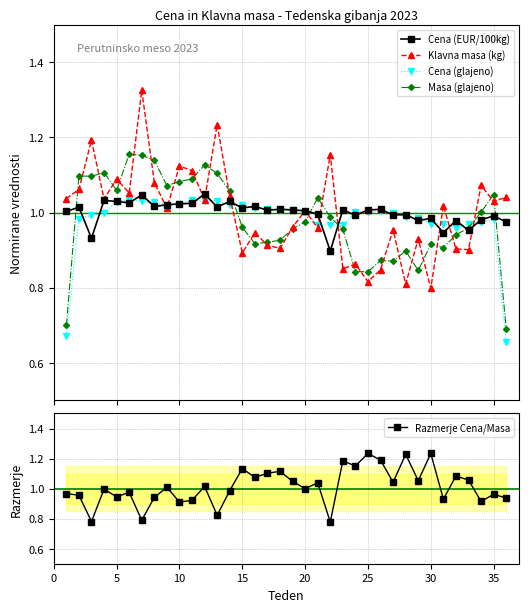

What is the value of the Razmerje Cena/Masa point at the 2nd from the left?

1.0